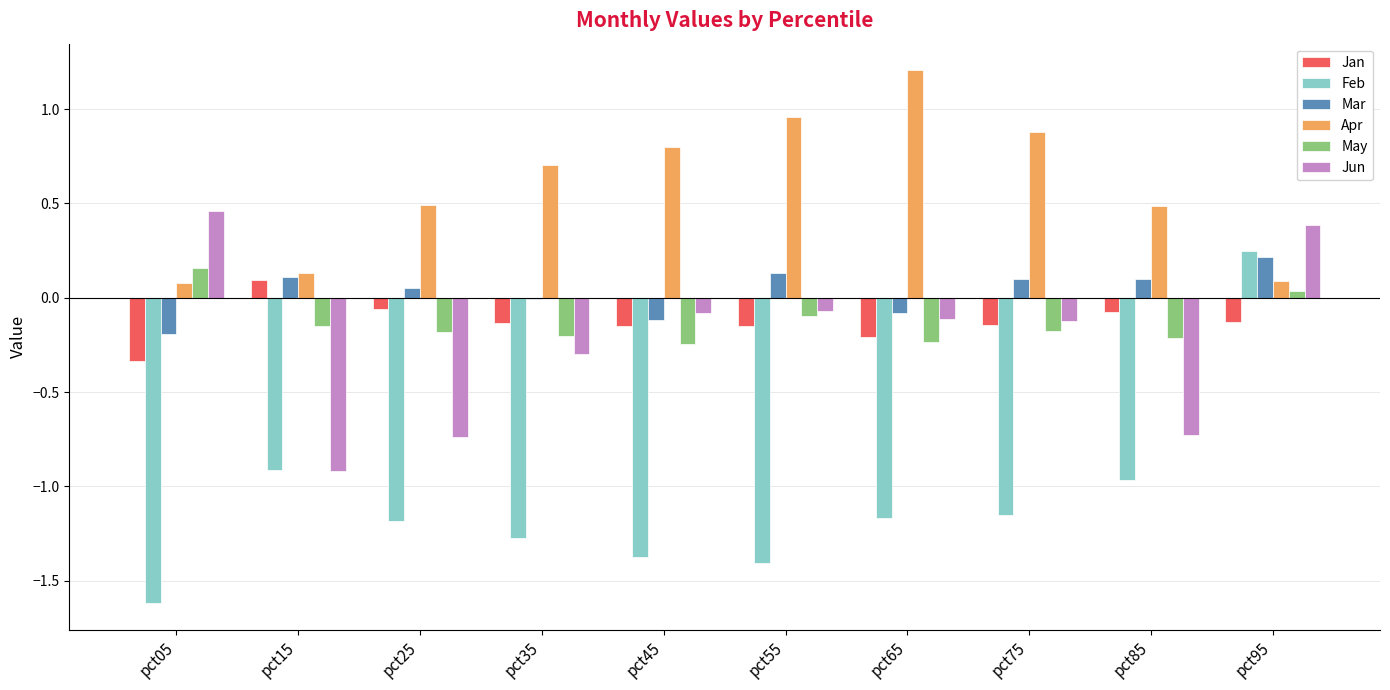

Which category has the highest value in the Apr series?

pct65